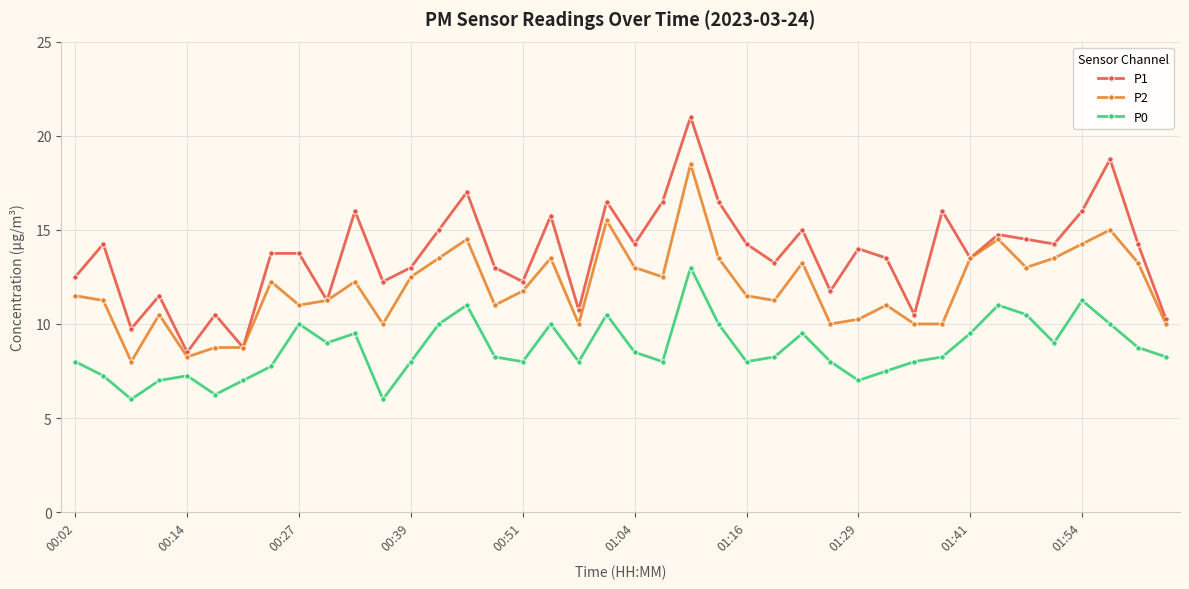

Which series has the largest total across all categories?

P1